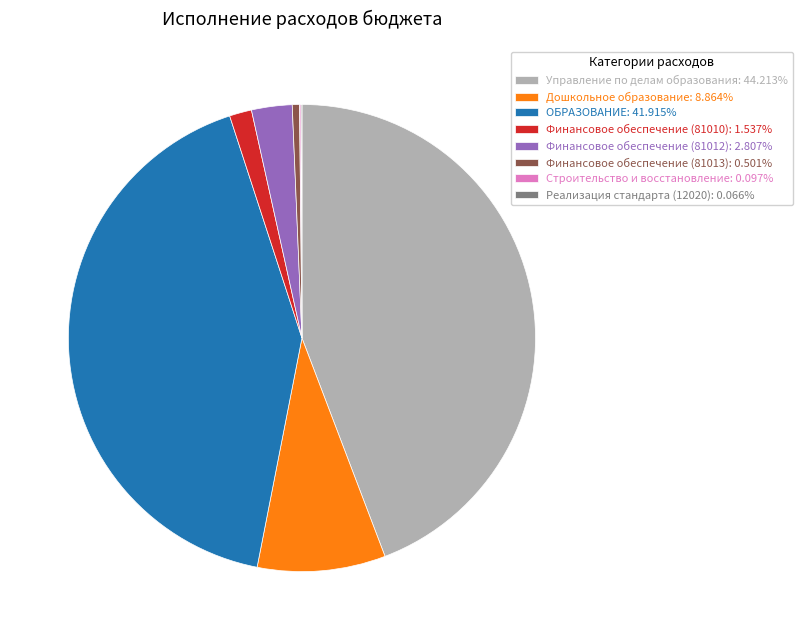

Is there a majority slice in this chart?

No